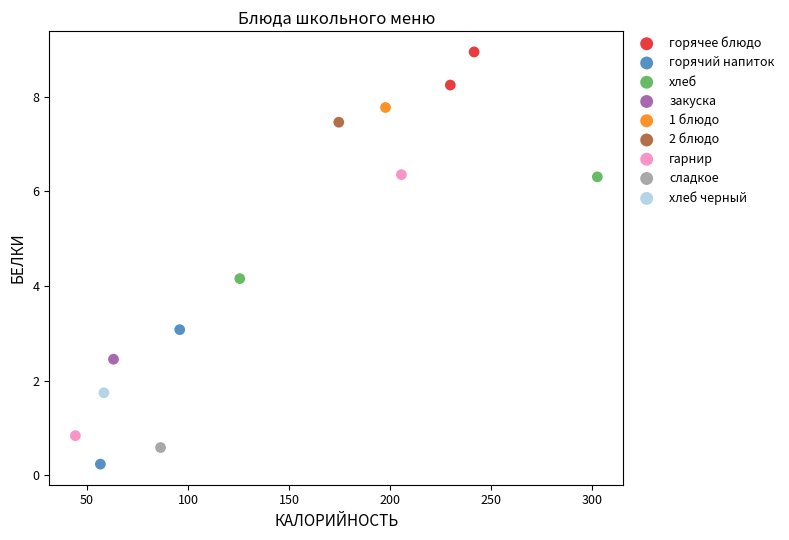

Which series contains the lowest Y value?

горячий напиток